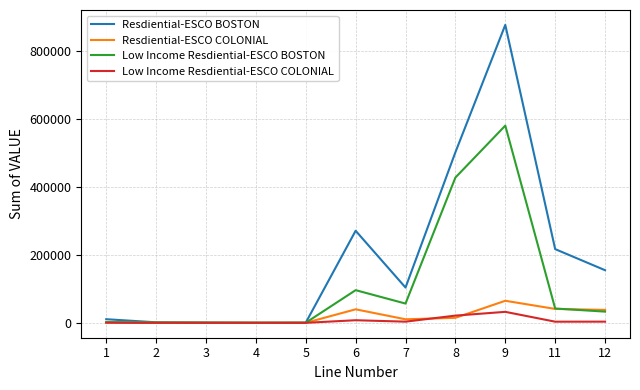

Read the Resdiential-ESCO BOSTON value at 7, to the nearest 50.

103850